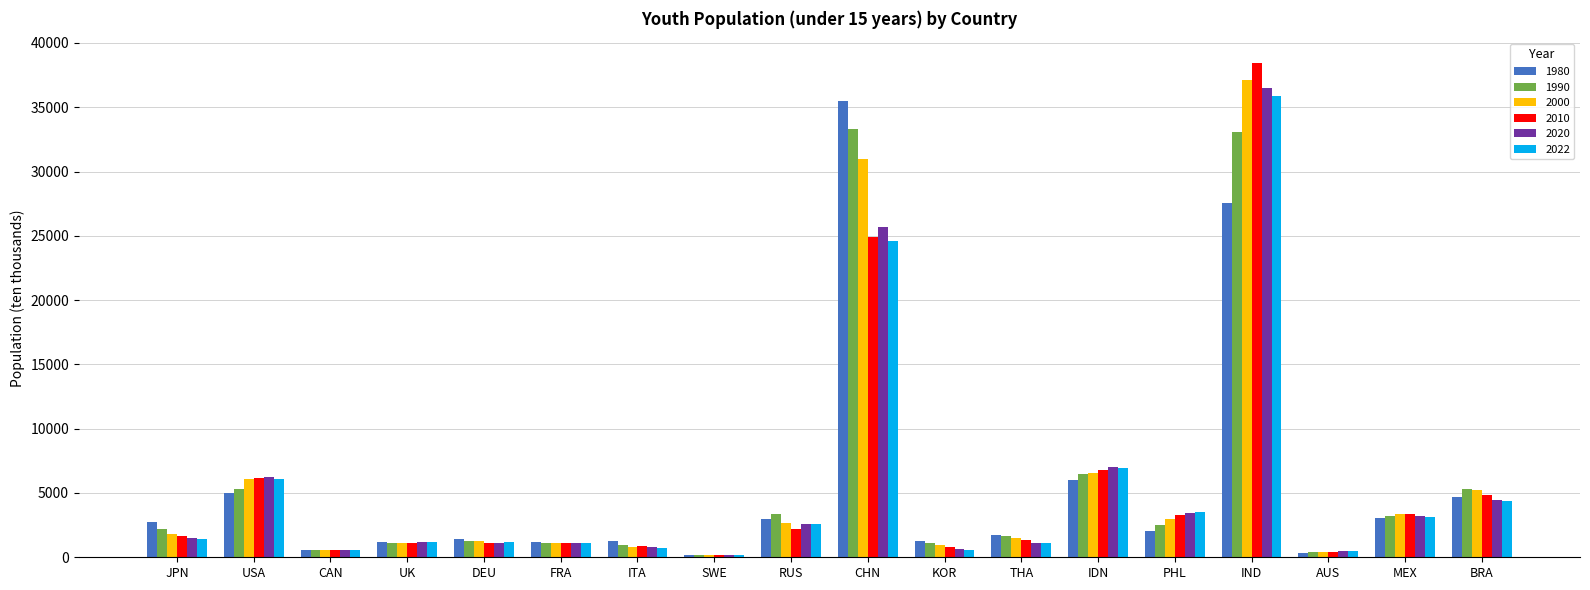

What is the difference between the 1980 values at PHL and FRA?

873.6